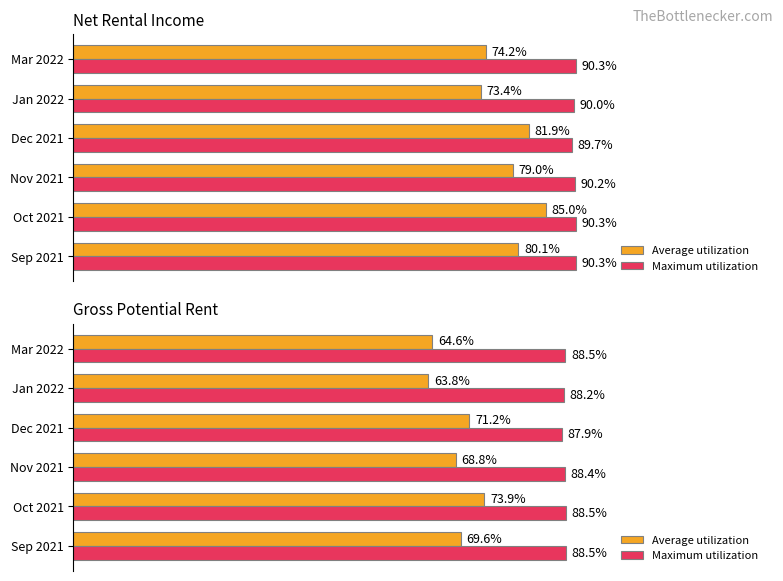

True or false: Maximum utilization has a value of 73193.5 at Nov 2021.

False